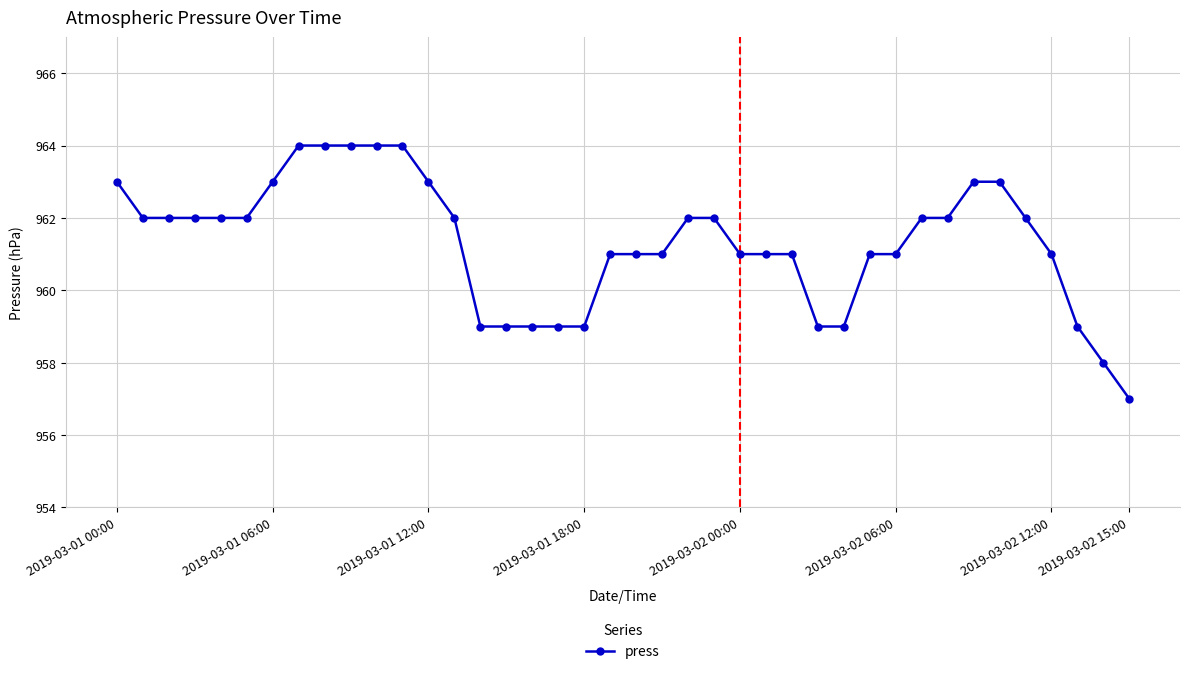

What is the minimum value shown in the chart?

957